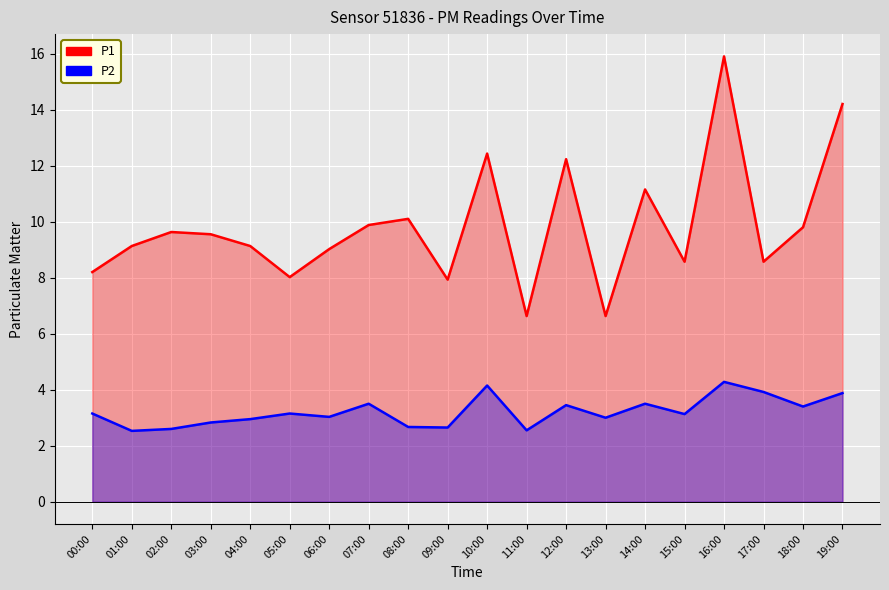

True or false: P2 and P1 intersect in this chart.

False